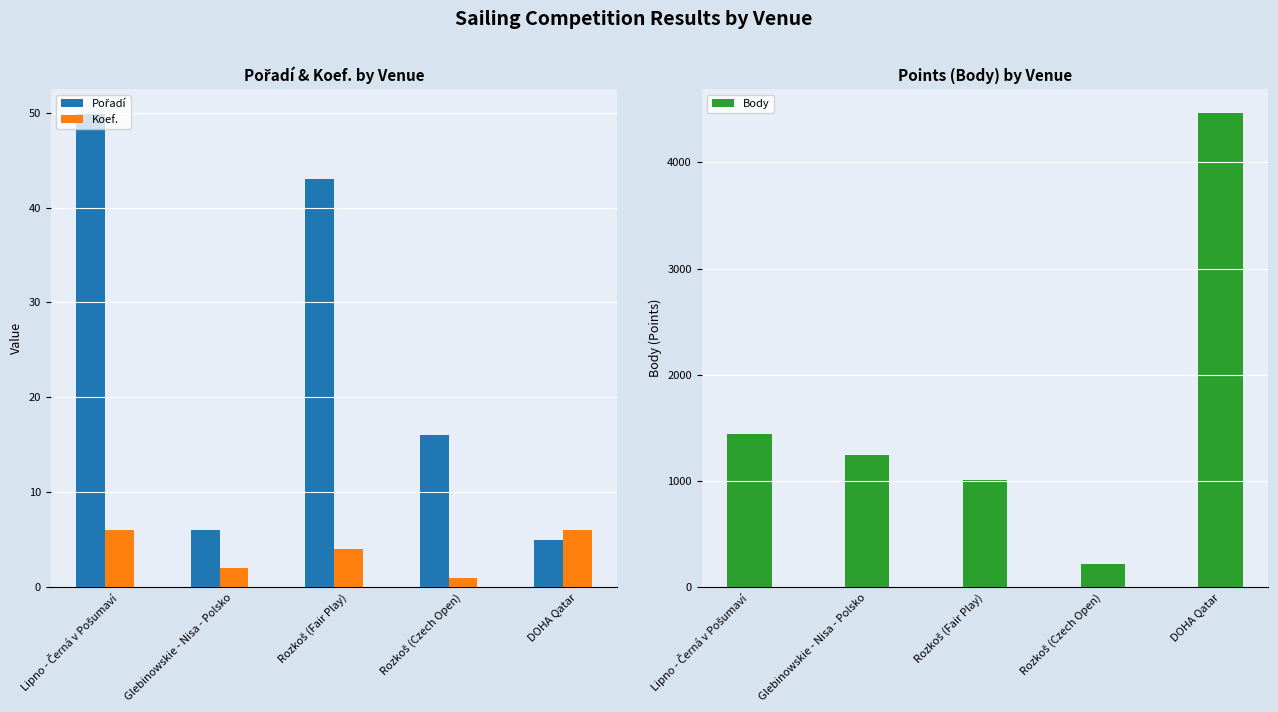

What is the total value across all series at DOHA Qatar?

4478